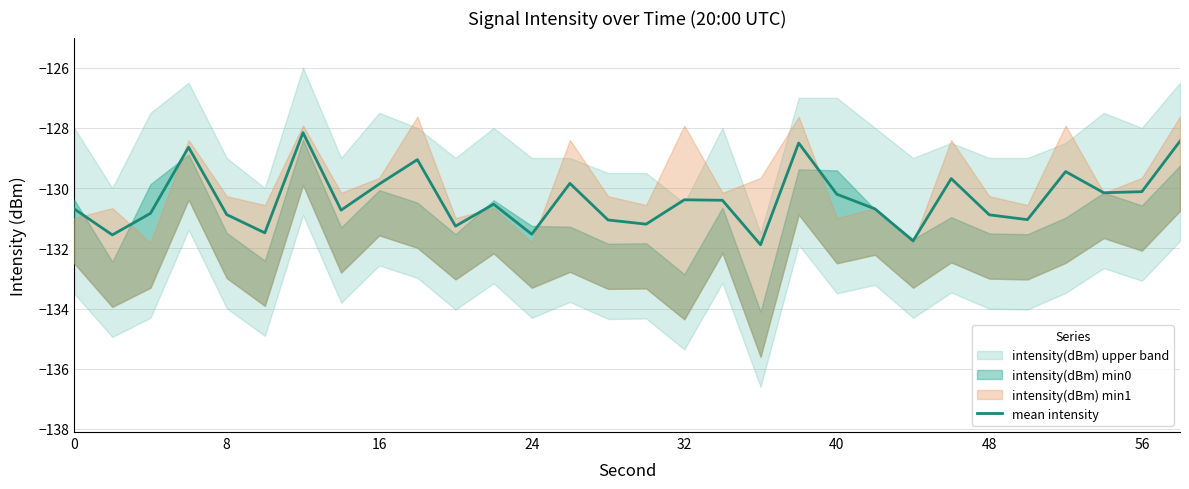

What is the highest value of the mean intensity series?

-128.2